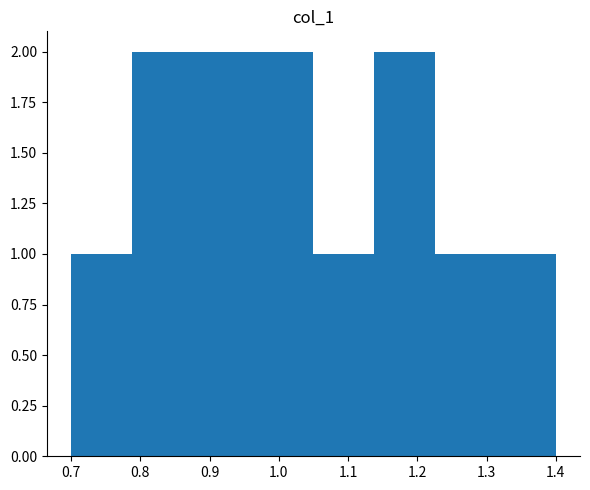

Reading left to right, list every bar in this chart as the range it spans on the x-axis followed by its height. Neither the bar edges nor the heights are printed on the chart, so give them approximately, as read against the axes.

0.70 to 0.79: 1
0.79 to 0.88: 2
0.88 to 0.96: 2
0.96 to 1.05: 2
1.05 to 1.14: 1
1.14 to 1.23: 2
1.23 to 1.31: 1
1.31 to 1.40: 1